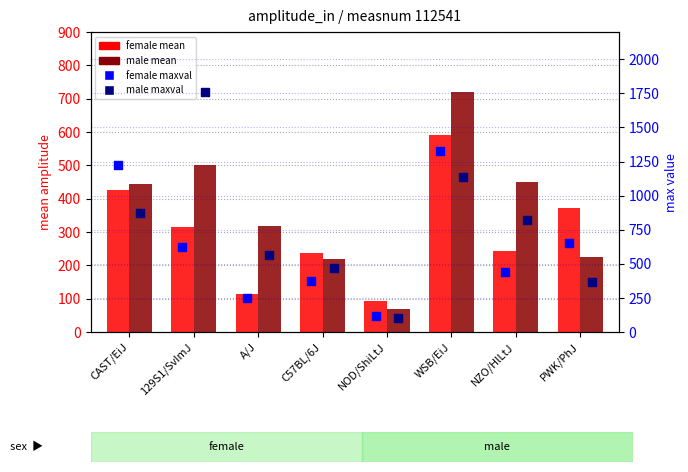

At which category is the sum across all series the highest?

WSB/EiJ